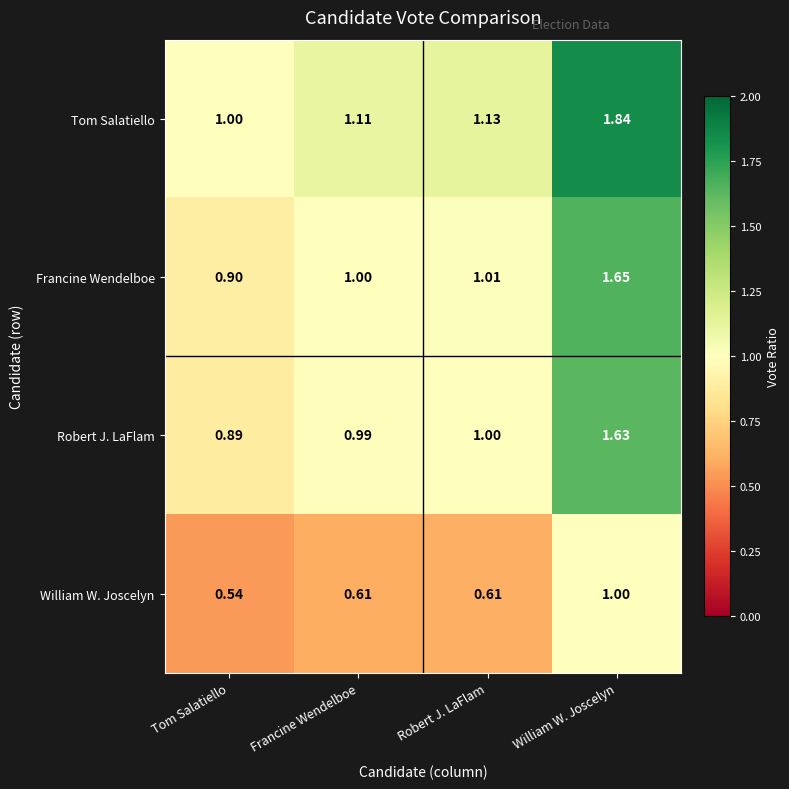

Where is William W. Joscelyn nearest to the value 0?

Tom Salatiello